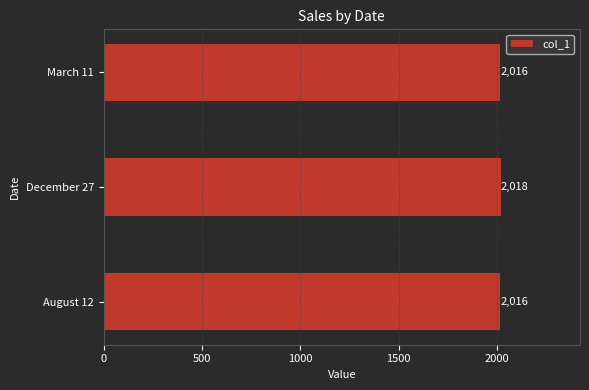

What is the minimum value shown in the chart?

2016